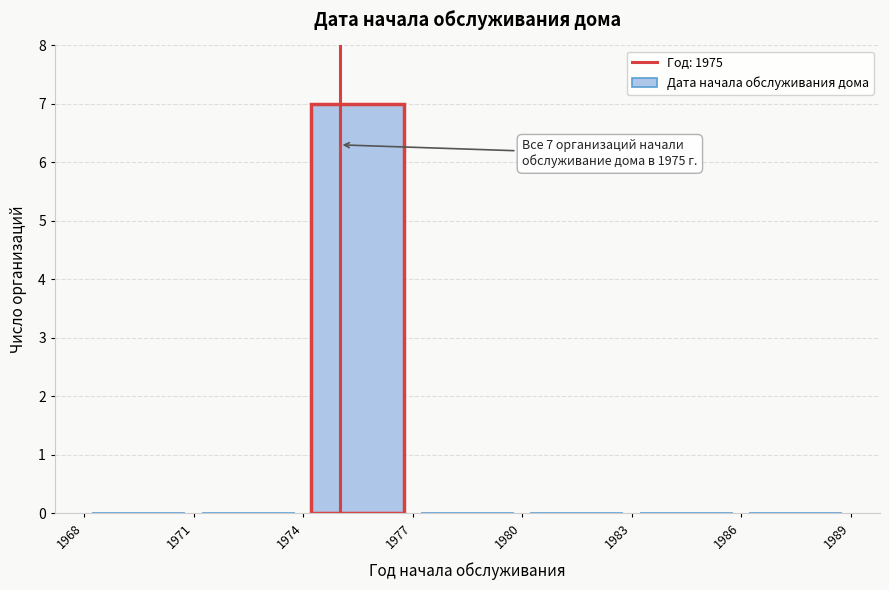

Which range on the x-axis has the tallest bar?

1974 to 1977